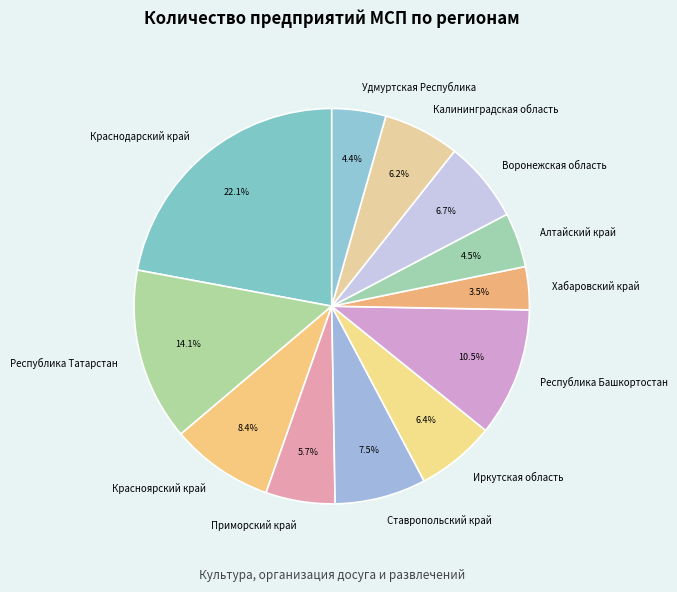

What percentage is NOT represented by Удмуртская Республика?

95.6%